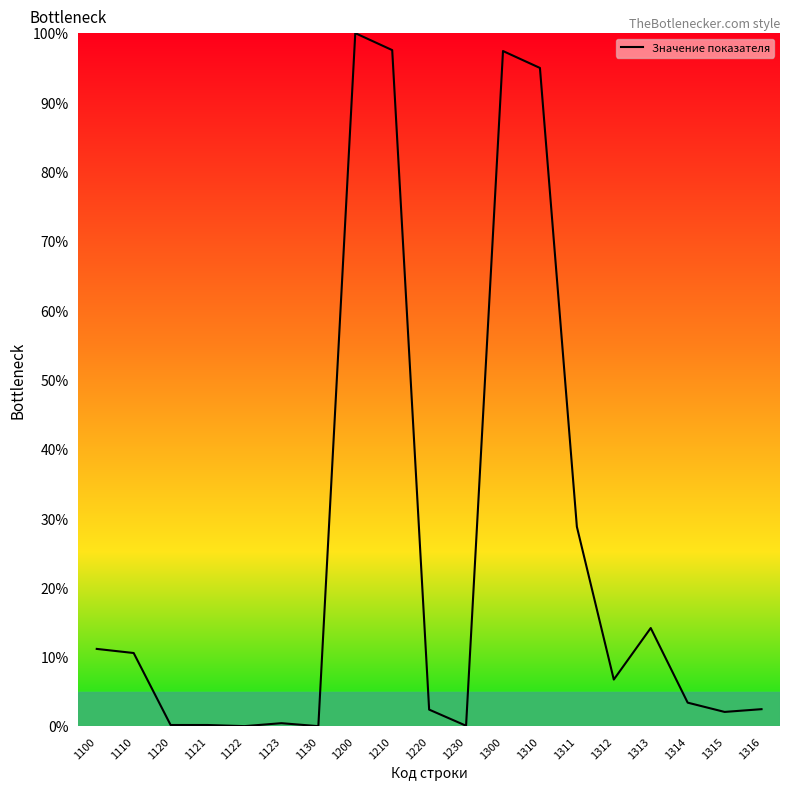

How many distinct data groups are displayed?

1